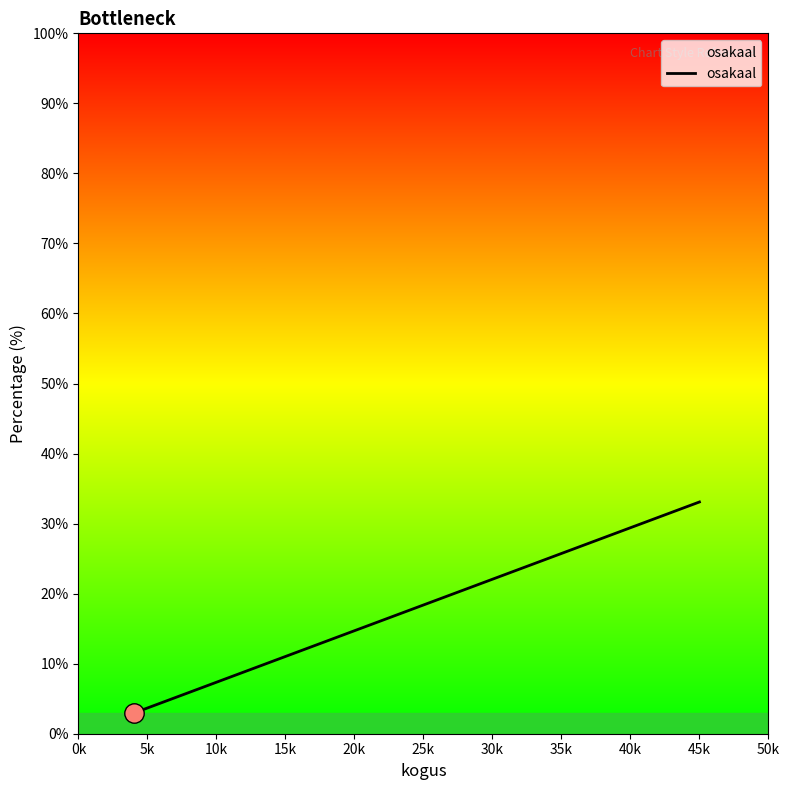

What is the difference between the second highest and second lowest values?

12.5